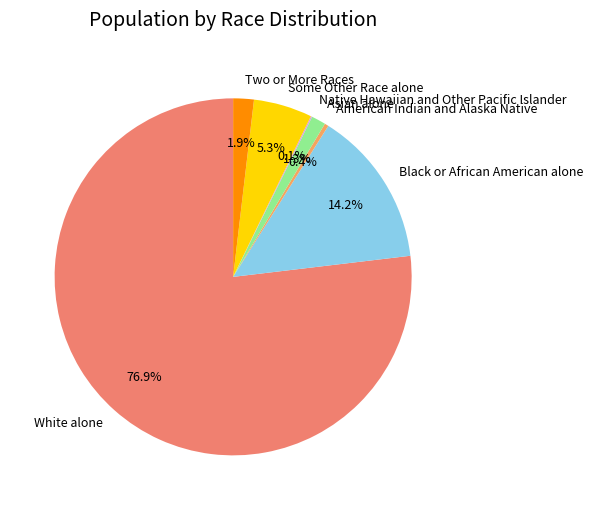

Does any single category account for the majority?

Yes